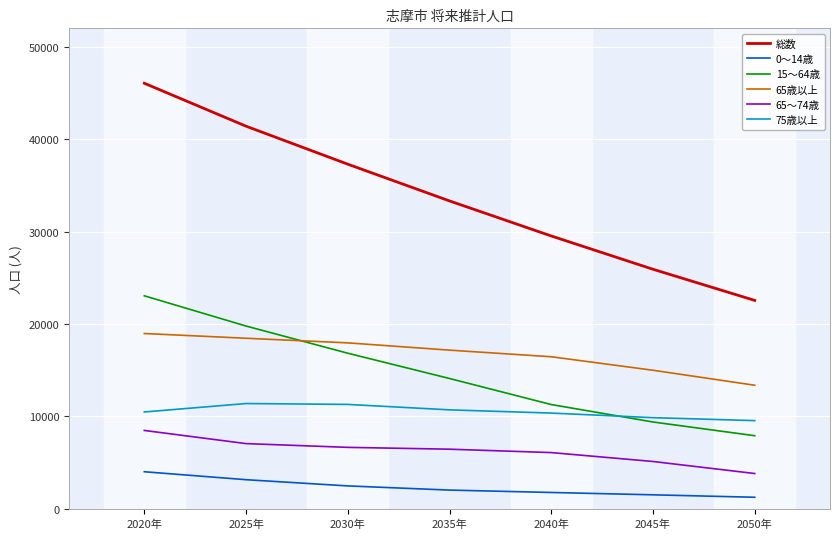

What position from the left is 2025年?

2